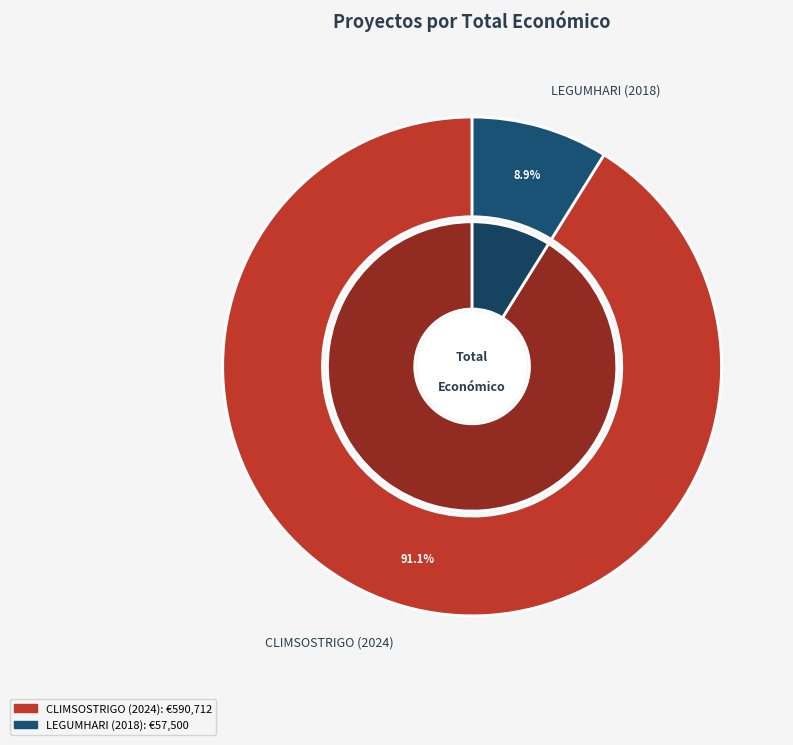

Which category has the biggest portion of the pie?

2024